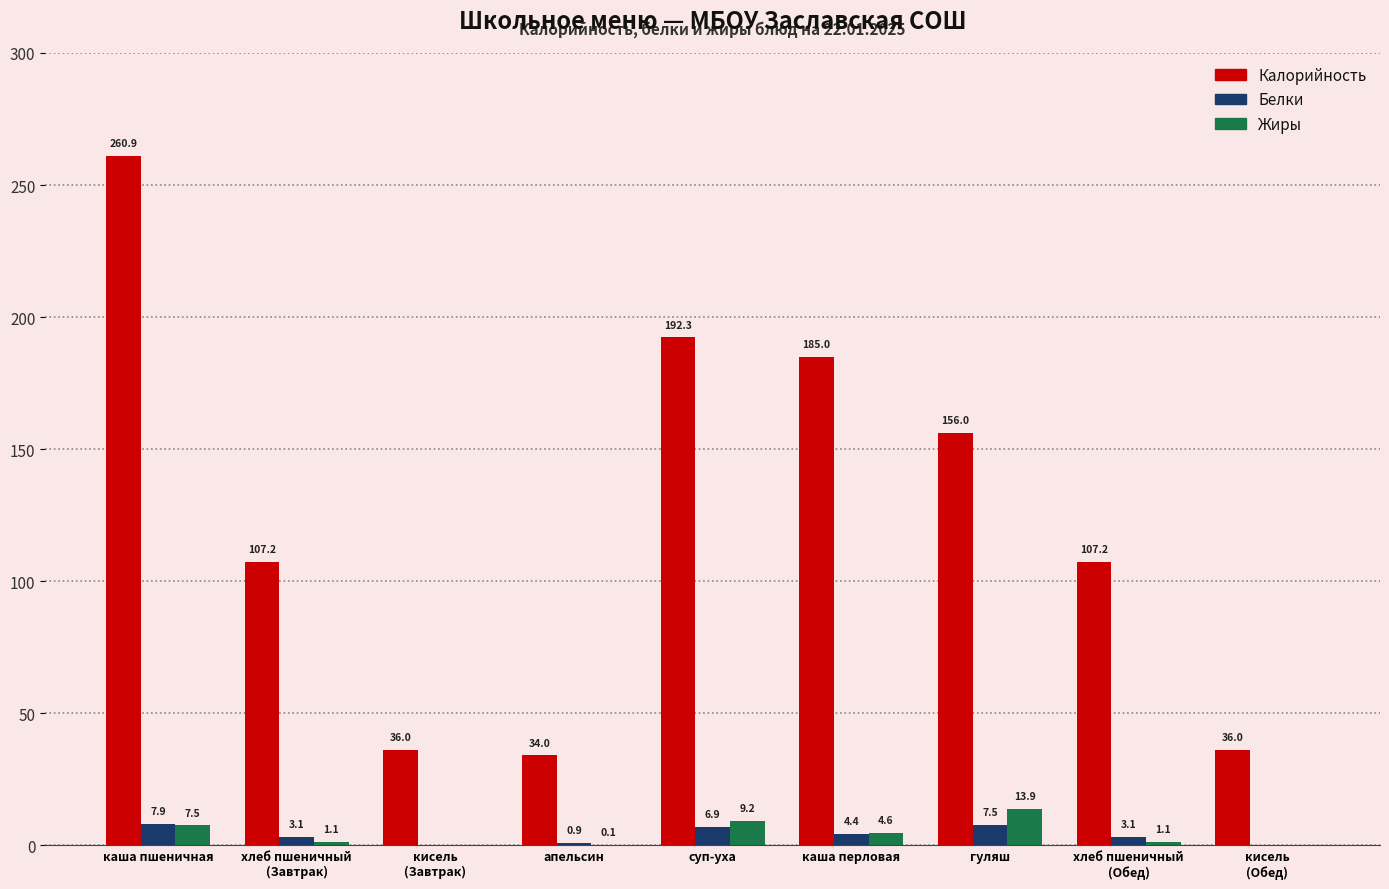

Where is Калорийность nearest to the value 147?

гуляш